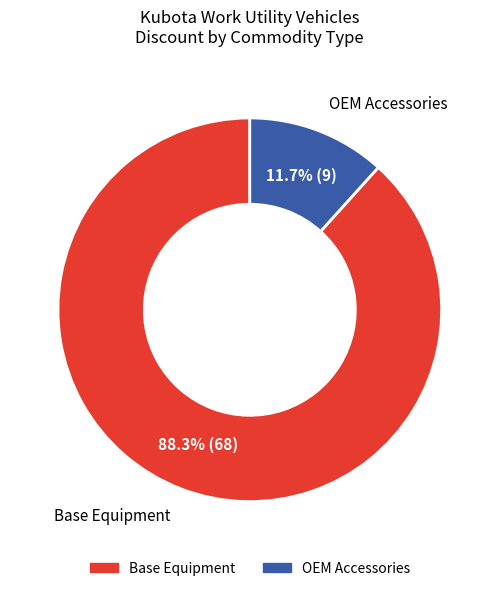

What is the smallest slice in the pie chart?

OEM Accessories